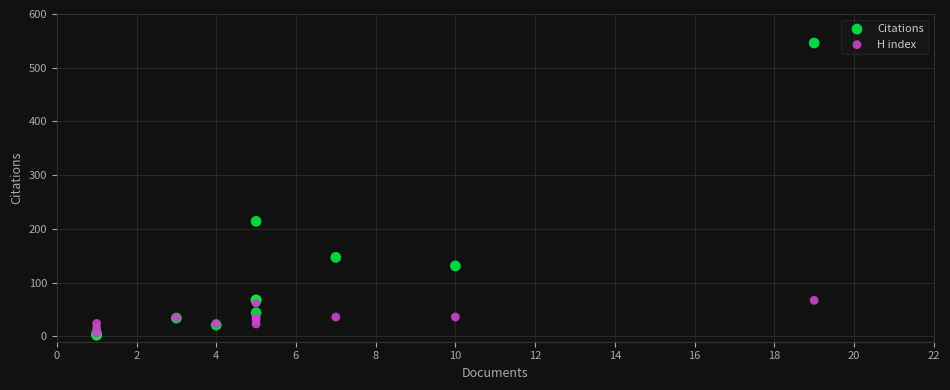

Across all series, what Y value is closest to 274?

214